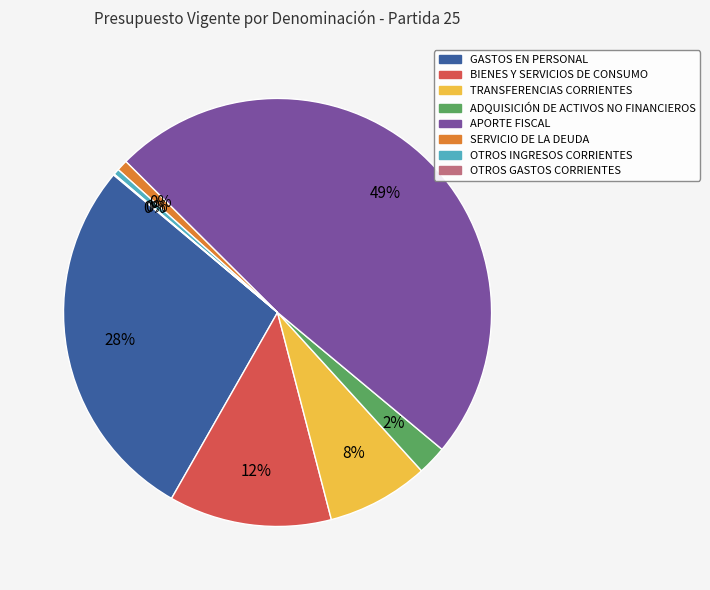

What portion of the pie excludes OTROS GASTOS CORRIENTES?

99.9%